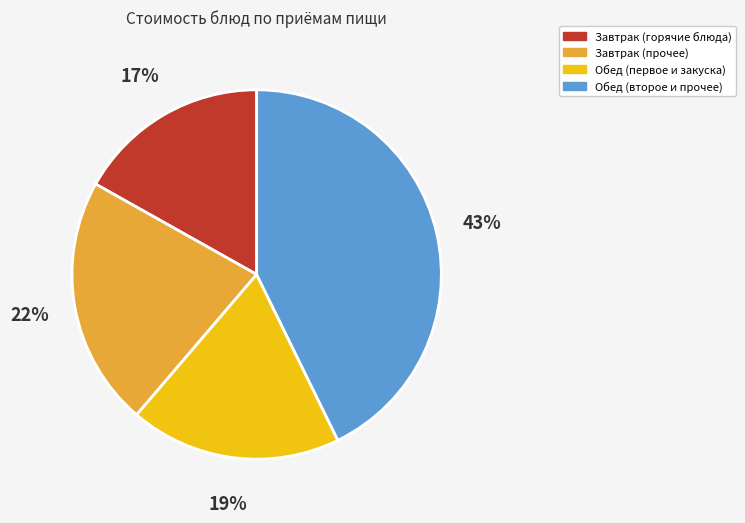

True or false: Обед (первое и закуска) accounts for 33% of the total.

False